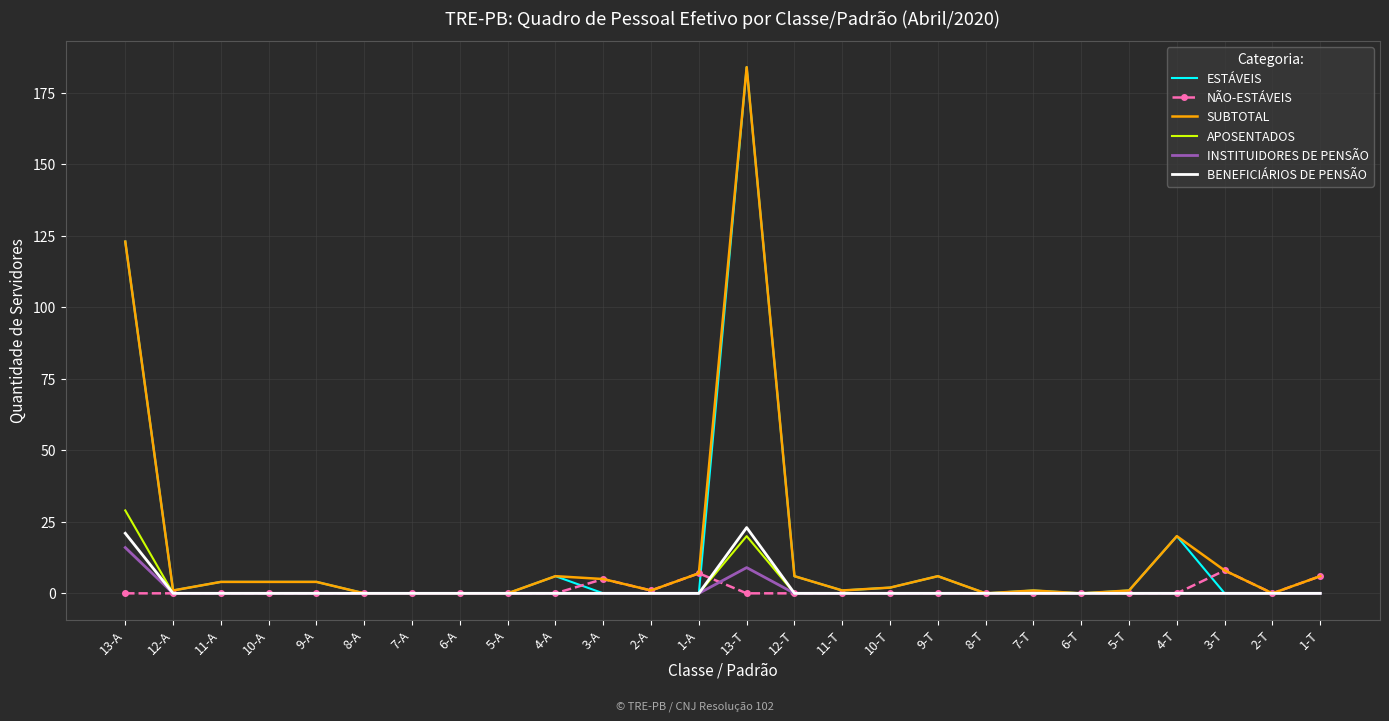

The ESTÁVEIS series shows -73 at 2-T. True or false?

False